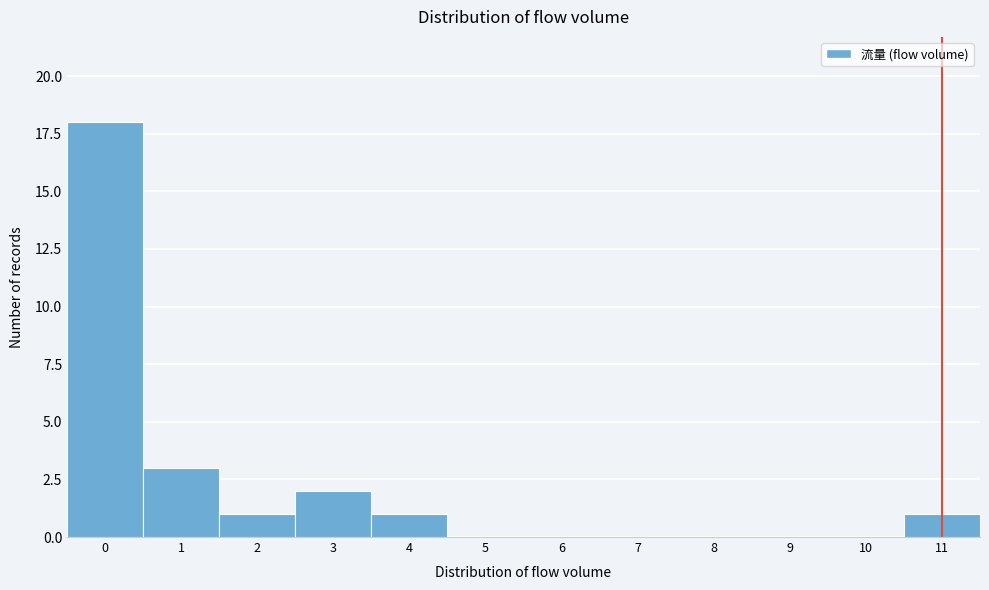

Reading left to right, transcribe all the data shown in this chart.

0=18	1=3	2=1	3=2	4=1	5=0	6=0	7=0	8=0	9=0	10=0	11=1